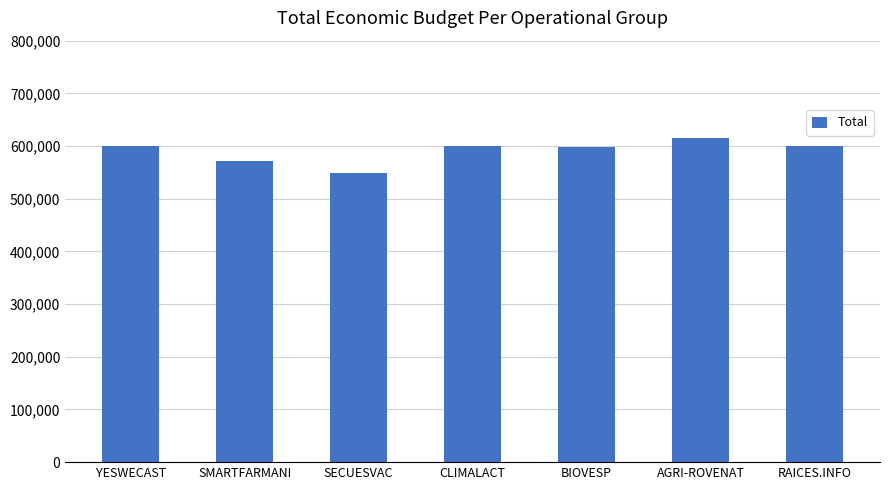

Is it true that the value at AGRI-ROVENAT is 230711?

False